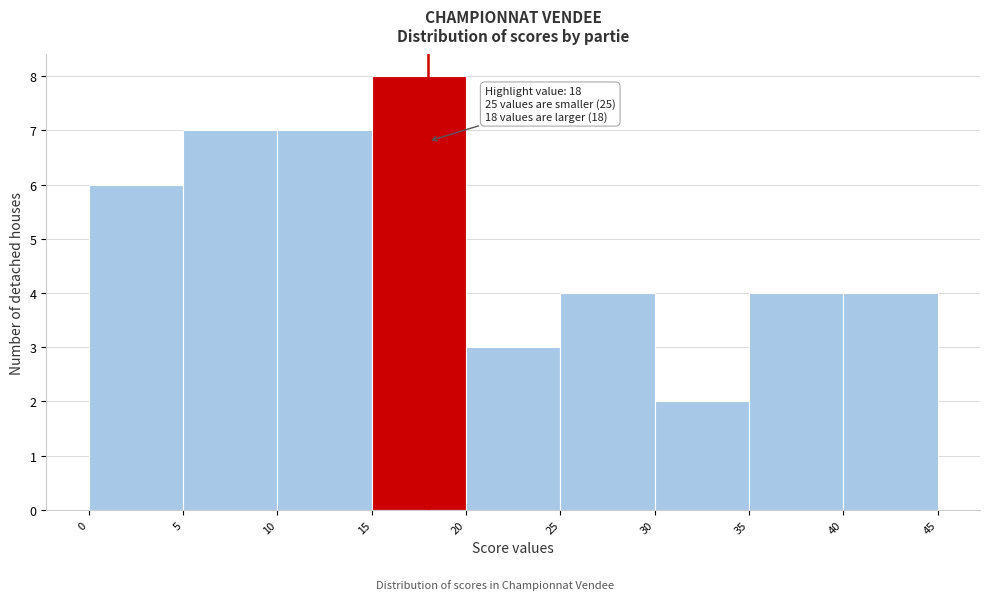

Over which range of the x-axis is the bar tallest?

15 to 20